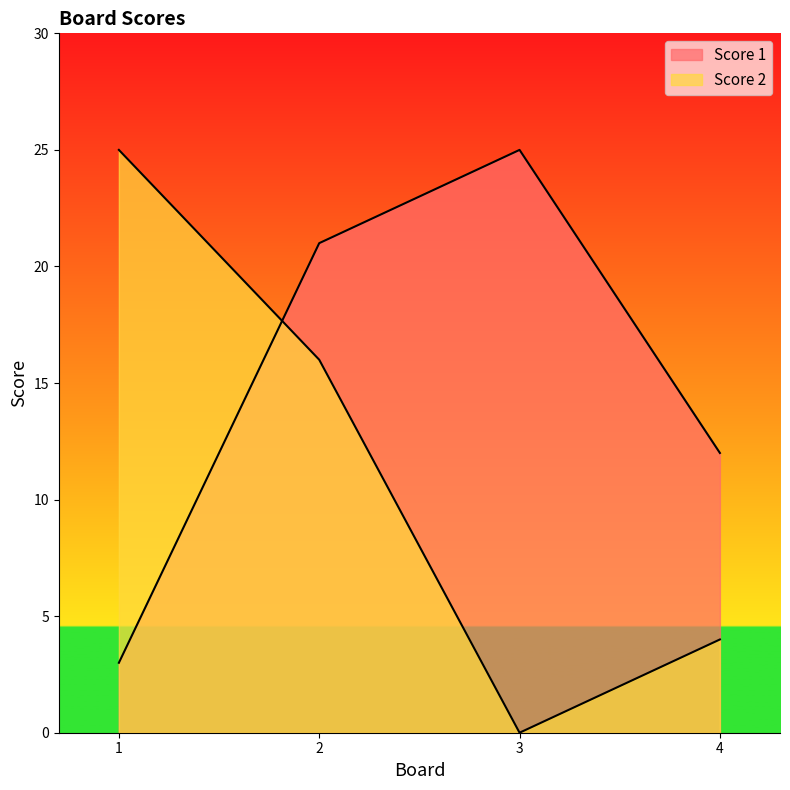

What is the value of the Score 2 point at the 2nd from the left?

16